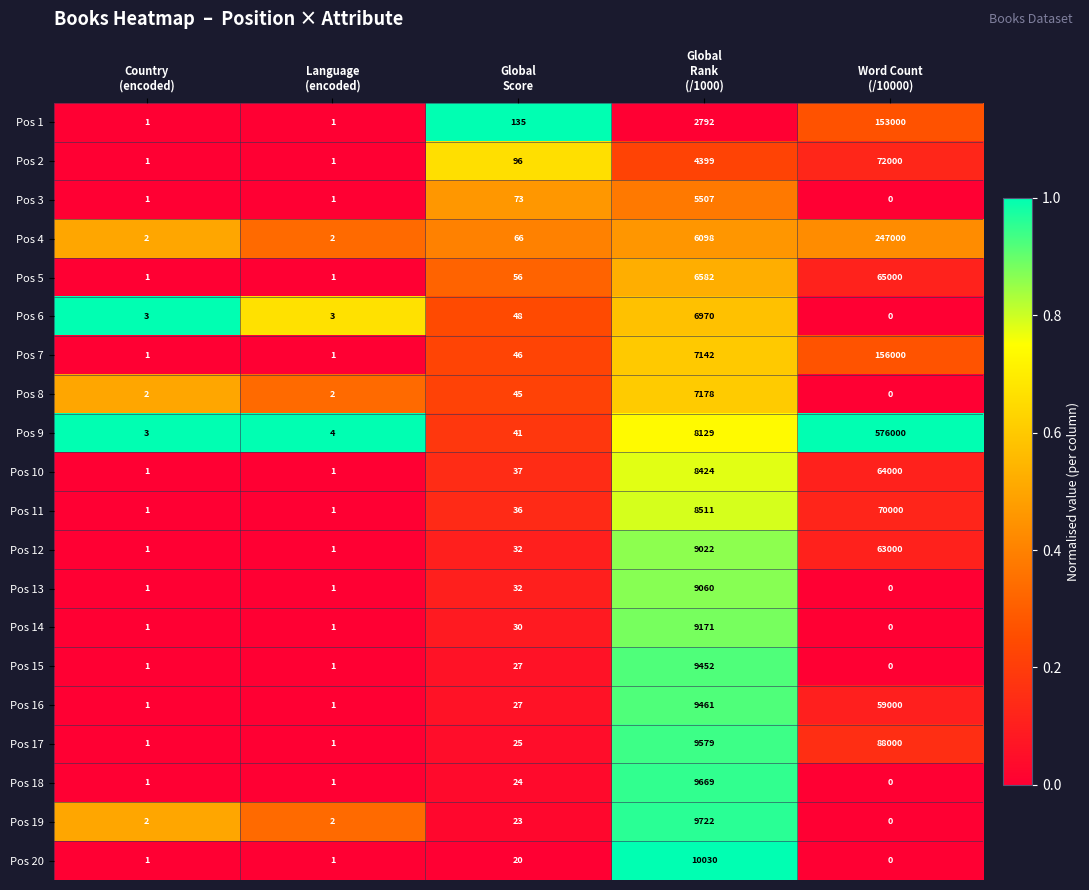

Which series has the largest total across all categories?

Pos 9